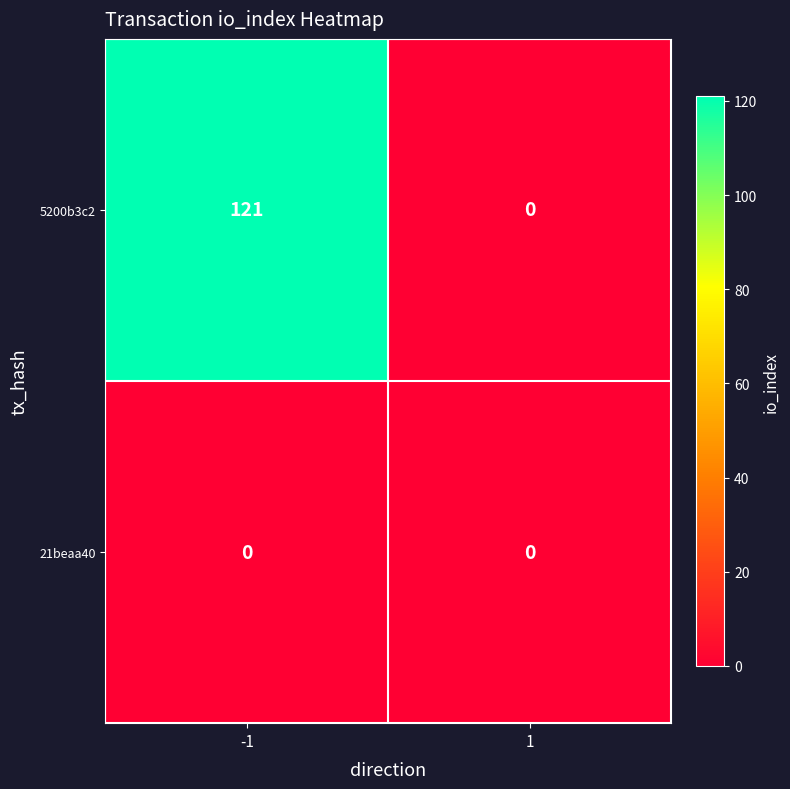

List the series in order of their peak value, lowest first.

21beaa40, 5200b3c2